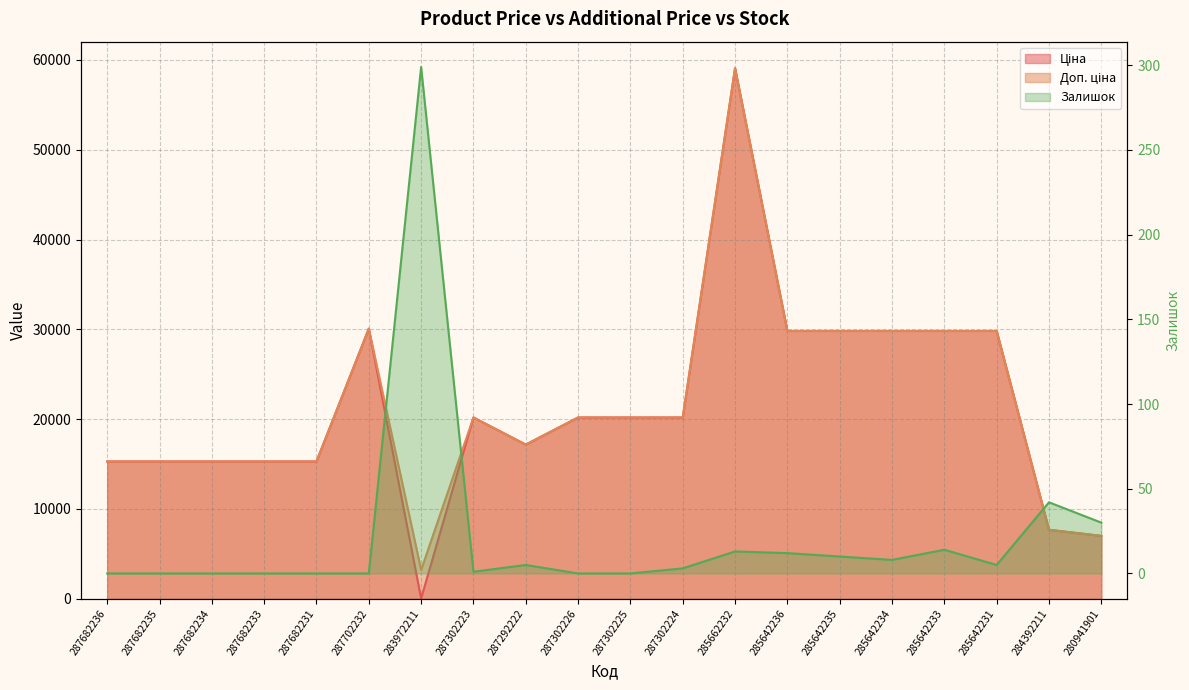

What is the difference between the highest and lowest values at 285642233?

29805.2